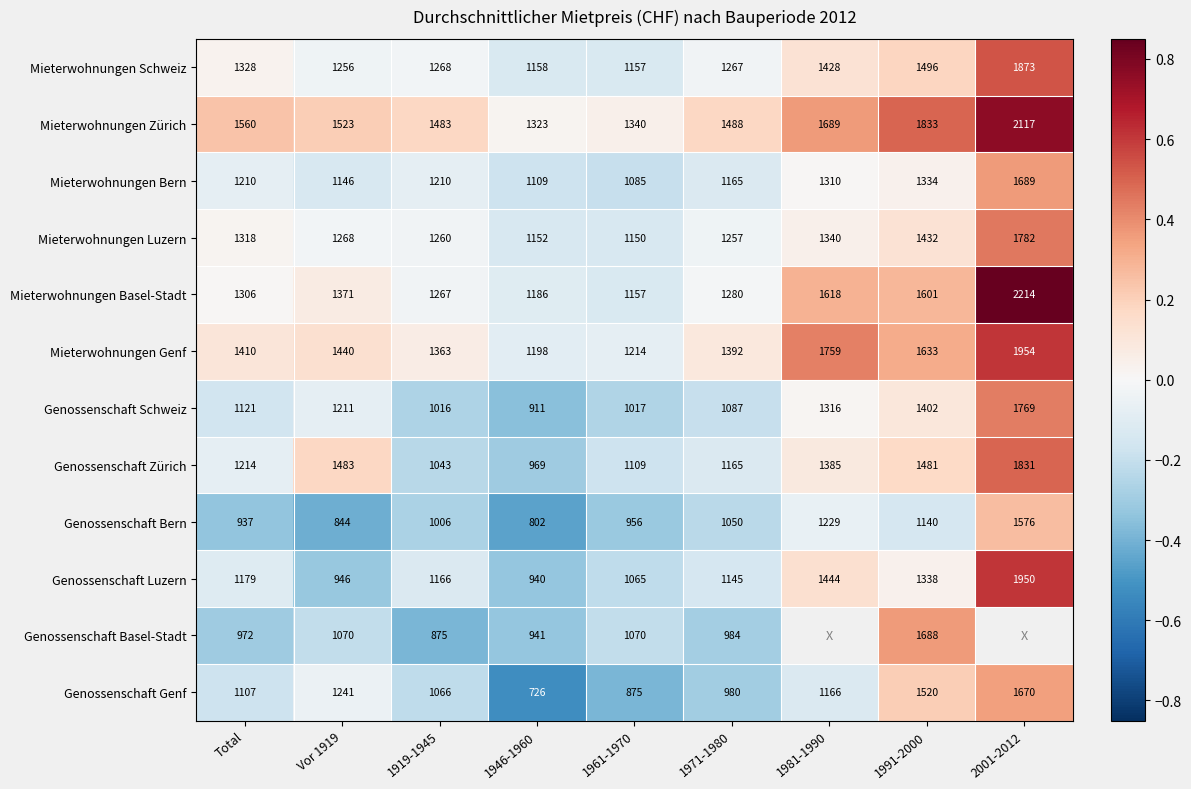

Is the value of Genossenschaft Bern at 1971-1980 greater than the value of Mieterwohnungen Zürich at 1991-2000?

No